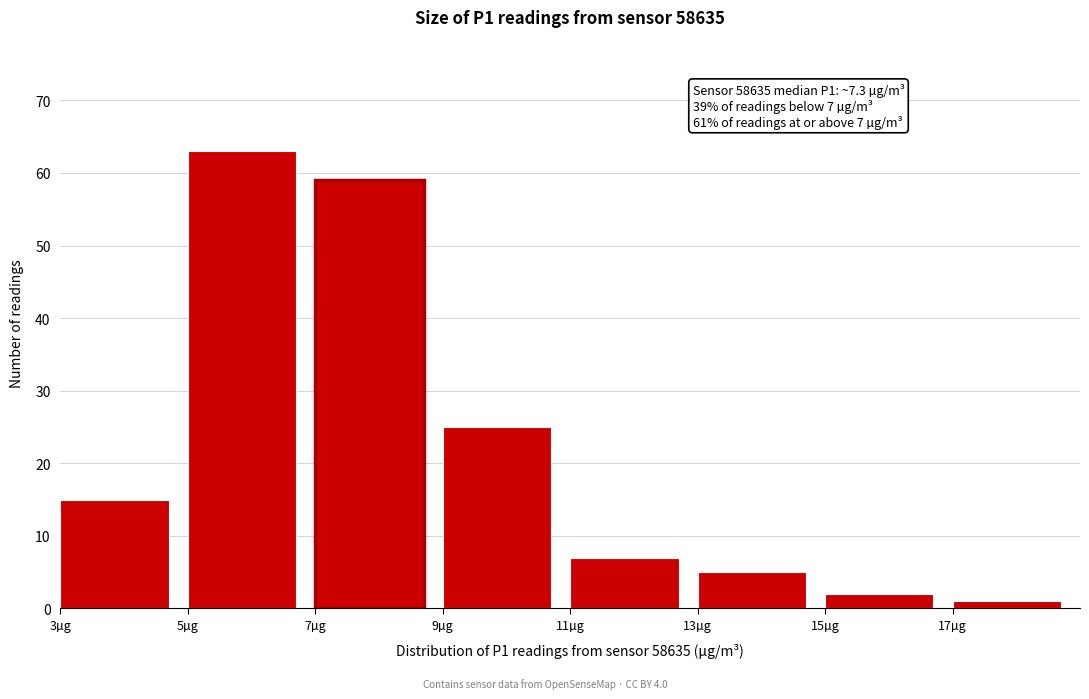

Which range on the x-axis has the tallest bar?

5 to 7